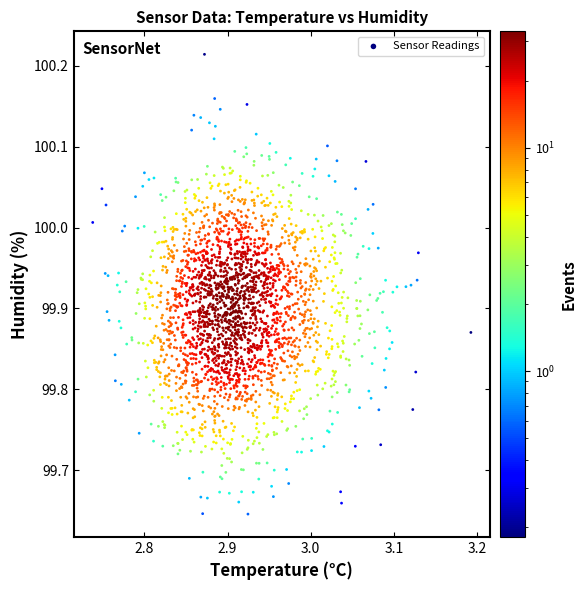

What is the range of Y values (max minus min)?

0.6